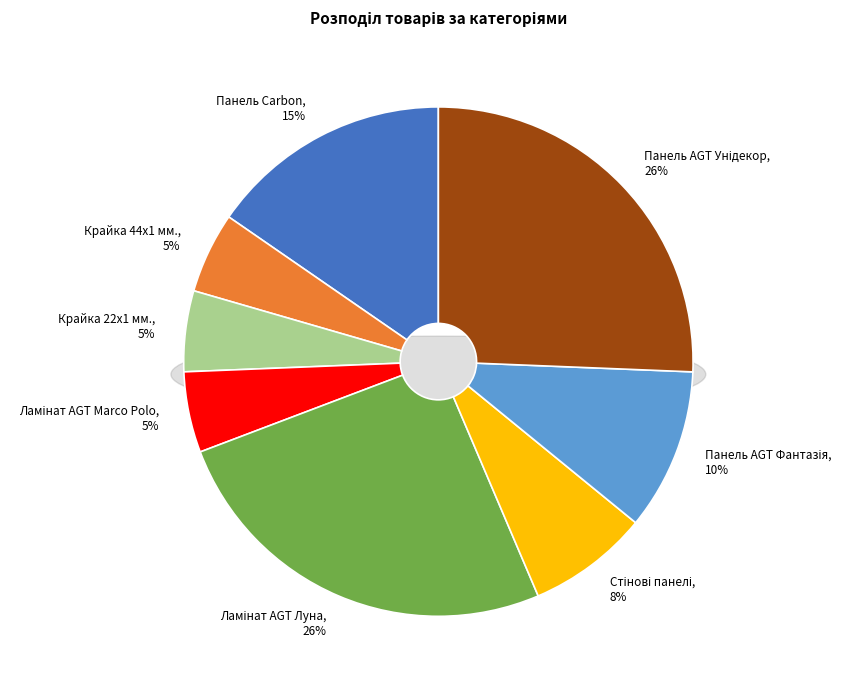

How many segments does this pie chart have?

8